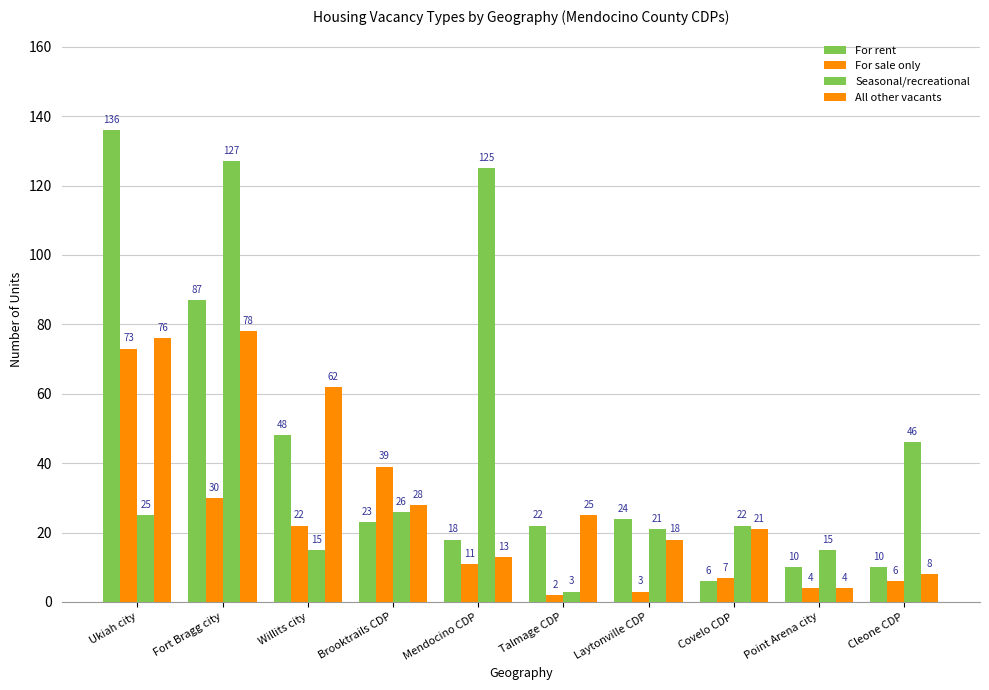

Where does the Seasonal/recreational series first go above 25?

Fort Bragg city